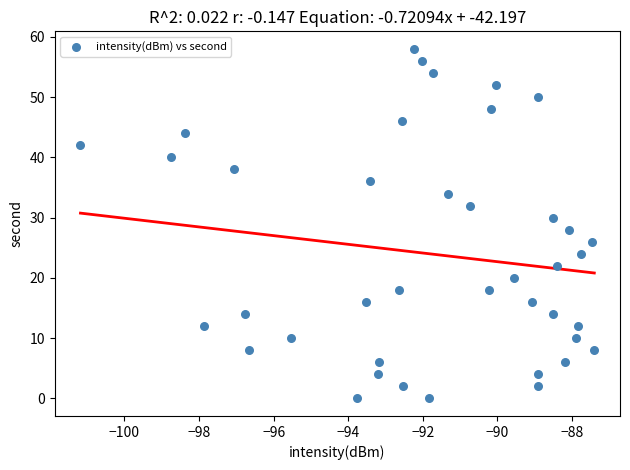

What is the range of Y values (max minus min)?

58